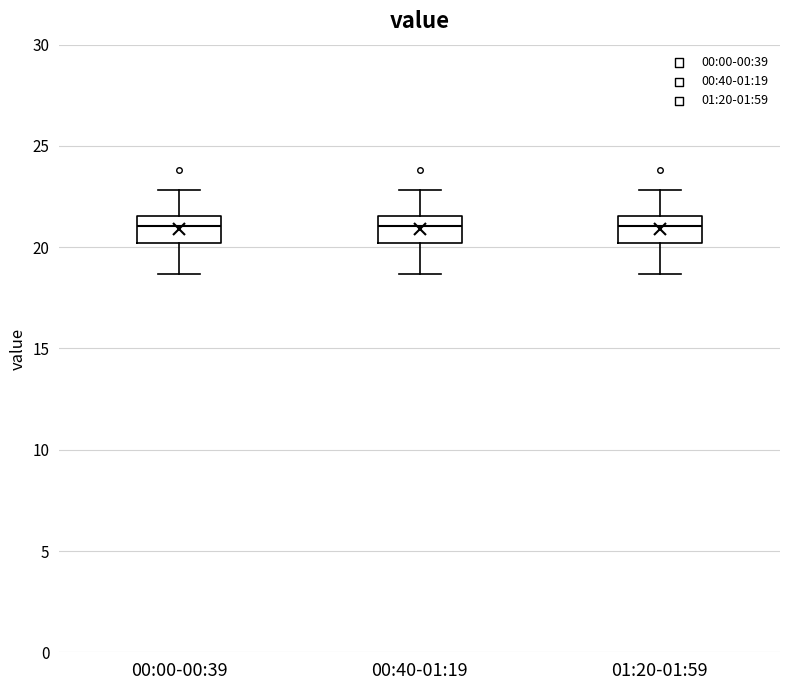

Where does the lower whisker of the box for 00:00-00:39 end on the y-axis? The values are not printed on the chart, so give them approximately, as read against the axis.

18.5